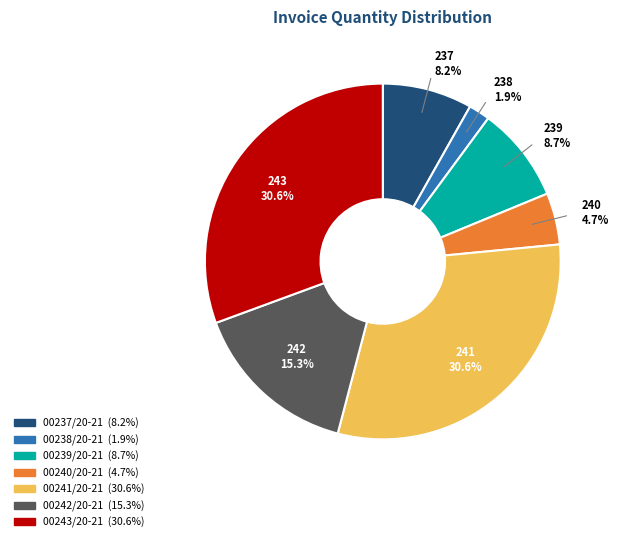

What percentage do 00239/20-21 and 00240/20-21 together represent?

13.4%